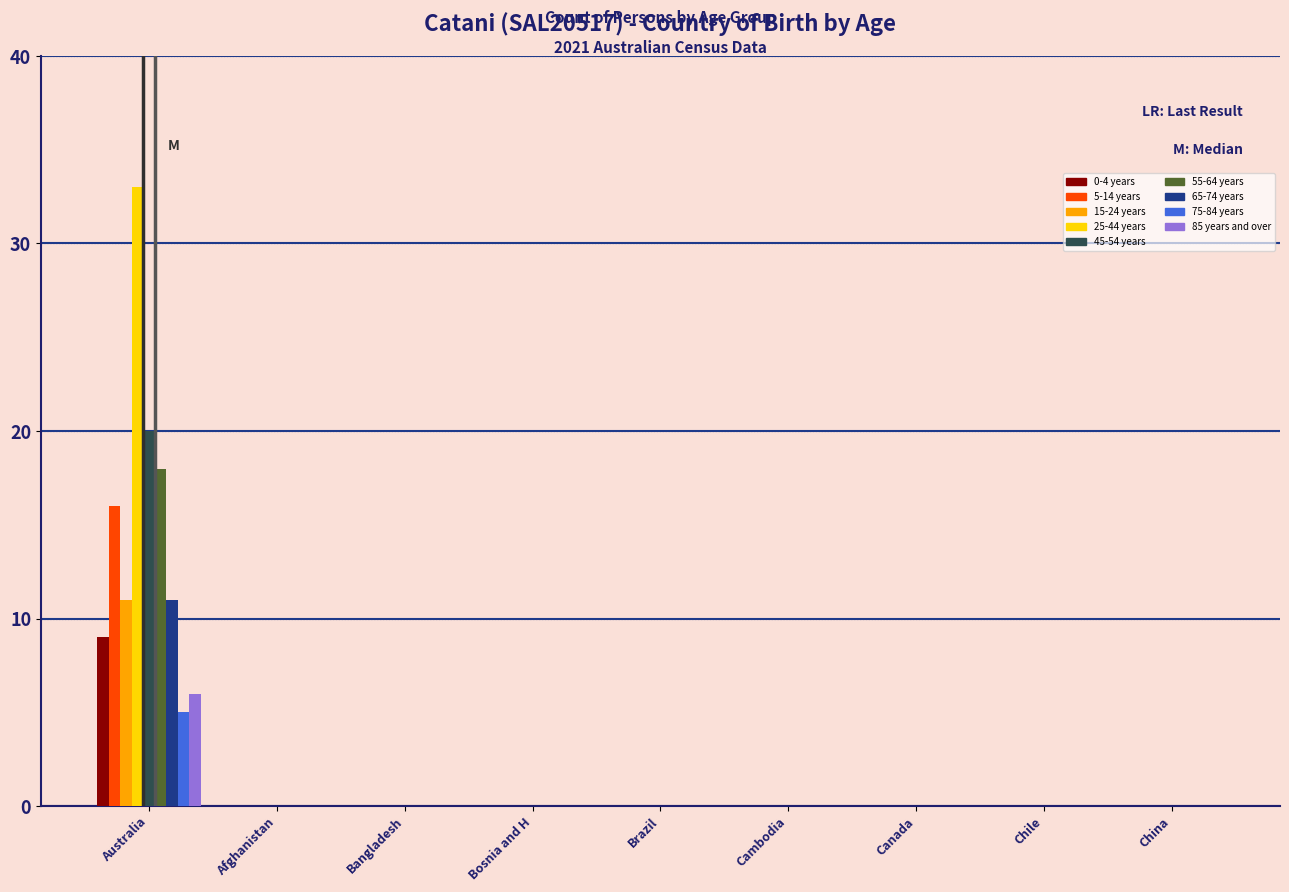

Which series changed the most between Australia and Bangladesh?

25-44 years